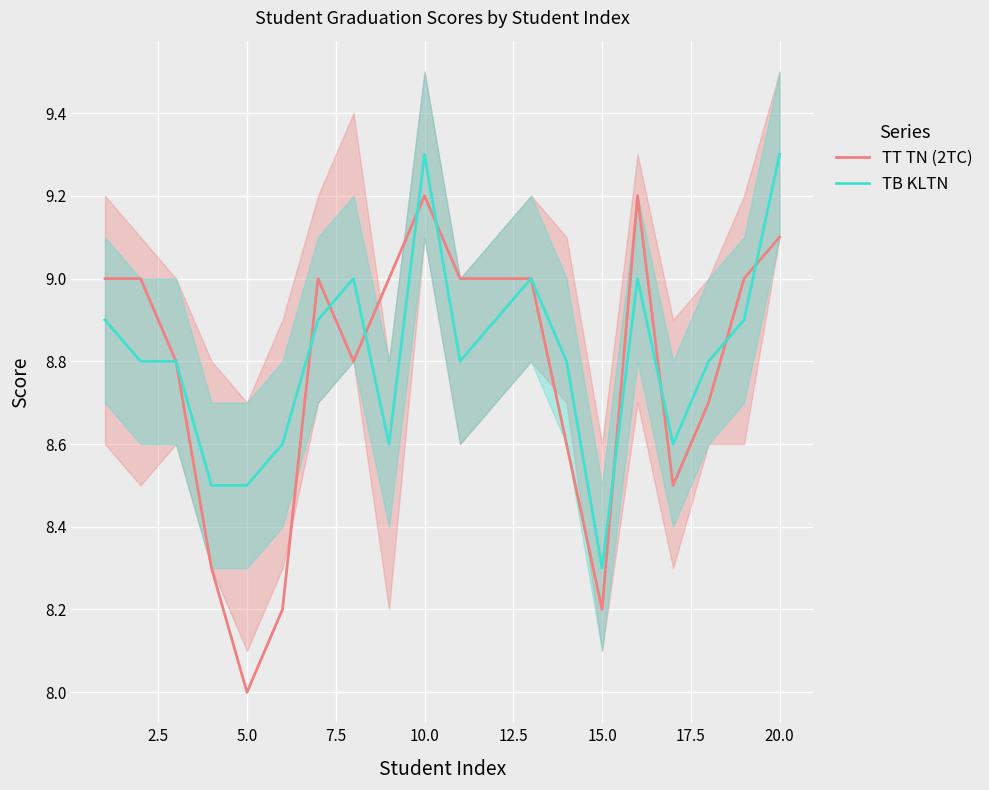

What is the maximum value for TB KLTN?

9.3